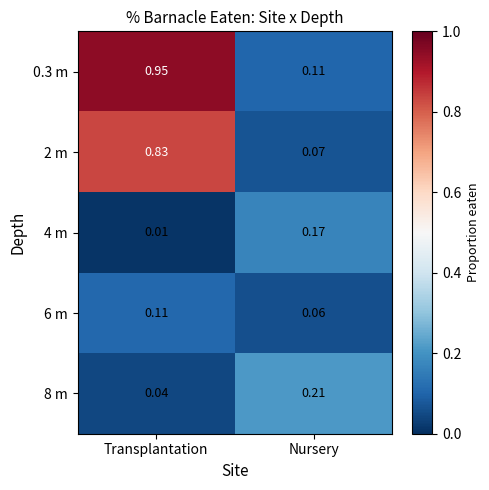

Is the value of 2 m at Transplantation greater than the value of 6 m at Nursery?

Yes